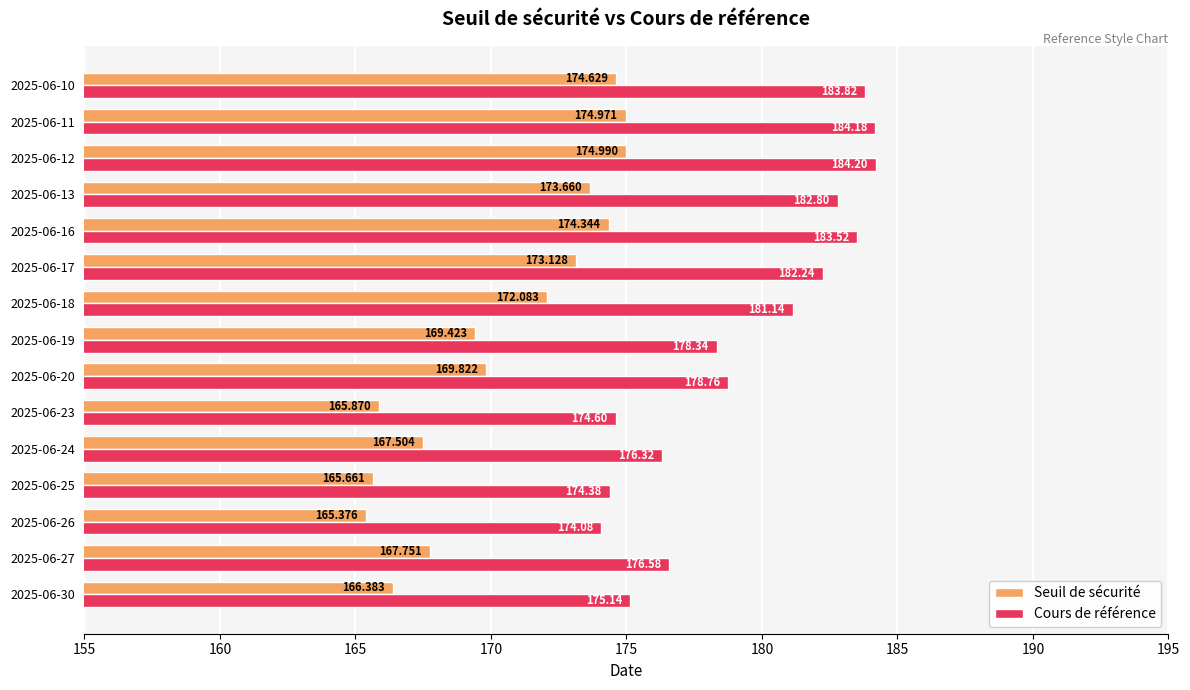

Rank the series by their maximum value, from lowest to highest.

Seuil de sécurité, Cours de référence